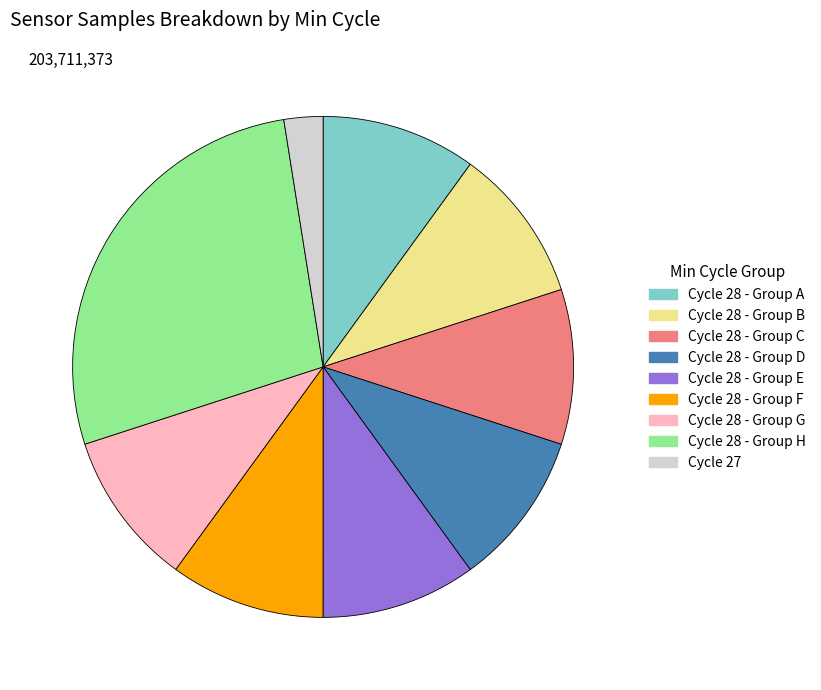

Is there any slice that represents more than half of the pie?

No